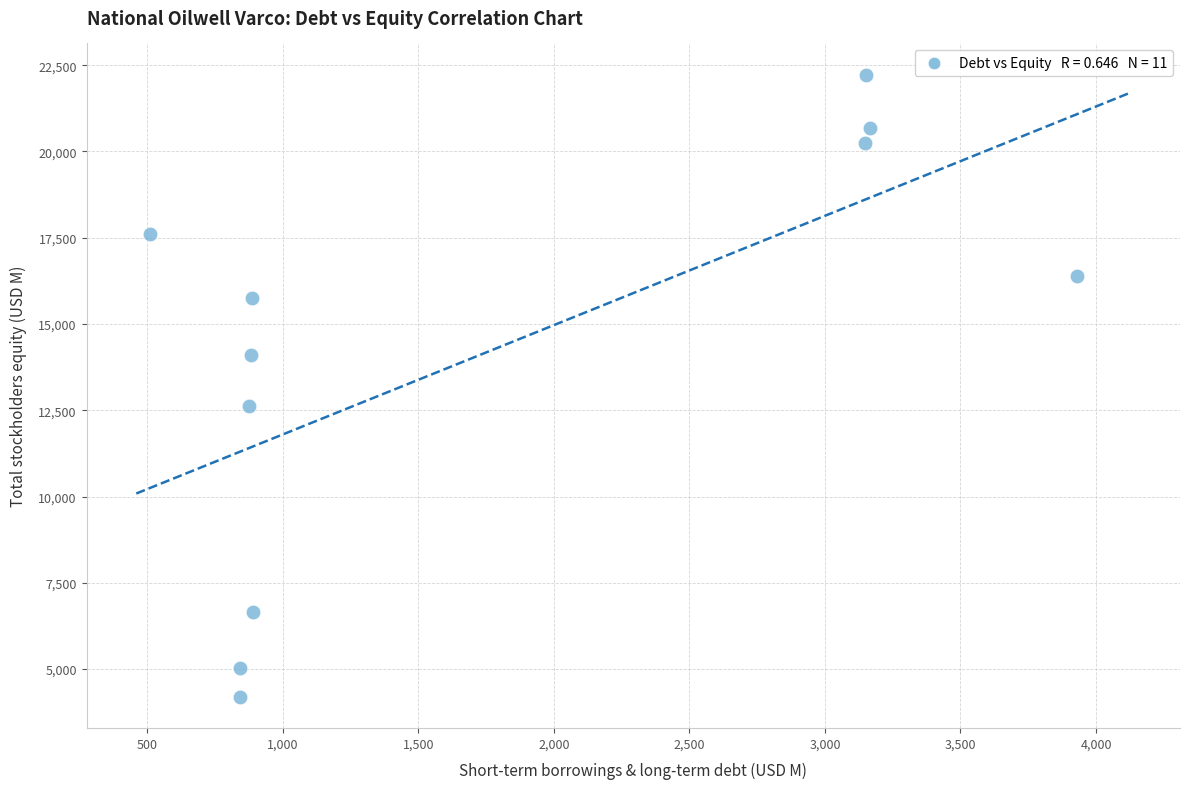

What Y value in the scatter plot is closest to 13212?

12628